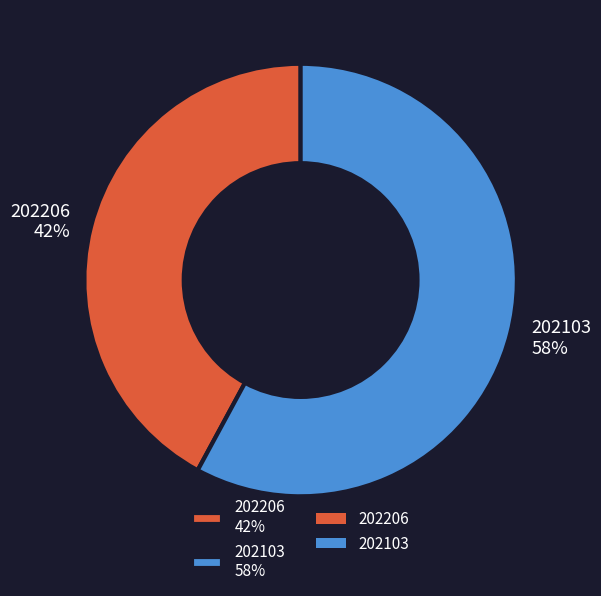

Which has a higher value, 202206 or 202103?

202103